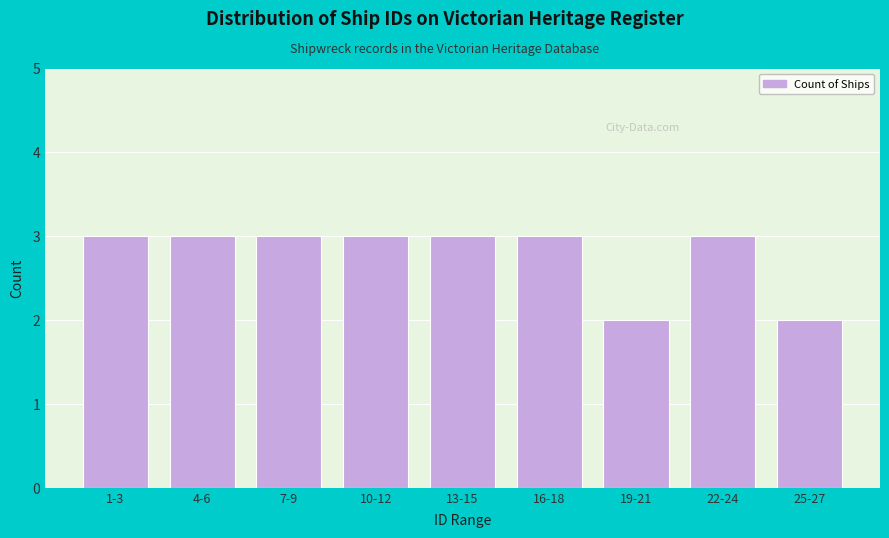

Reading left to right, extract all data points from this chart.

1-3=3	4-6=3	7-9=3	10-12=3	13-15=3	16-18=3	19-21=2	22-24=3	25-27=2